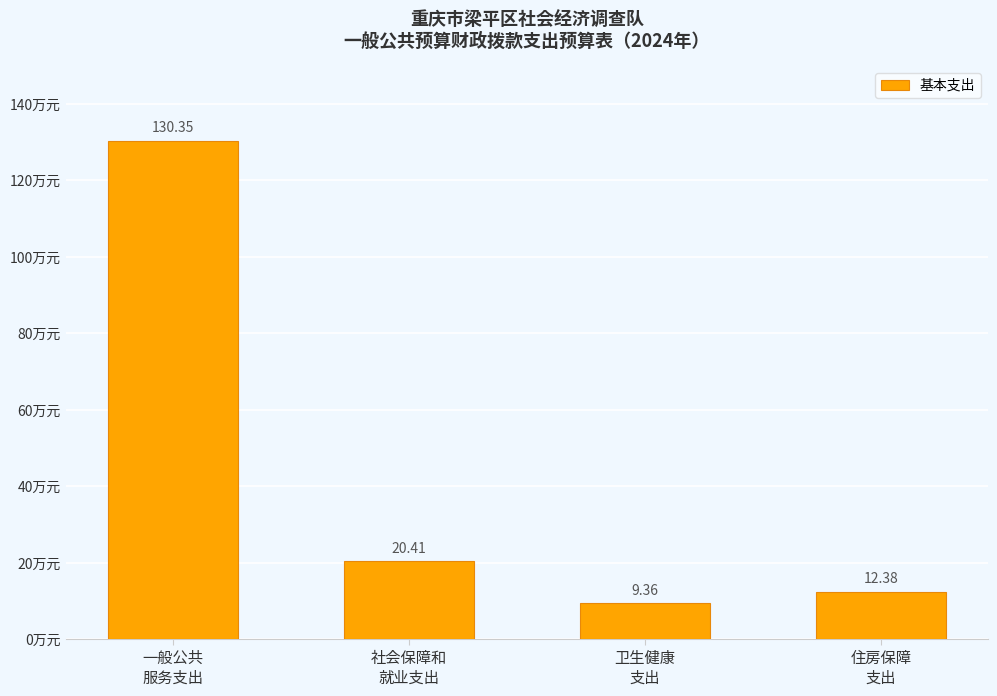

What is the sum of all values?

172.5